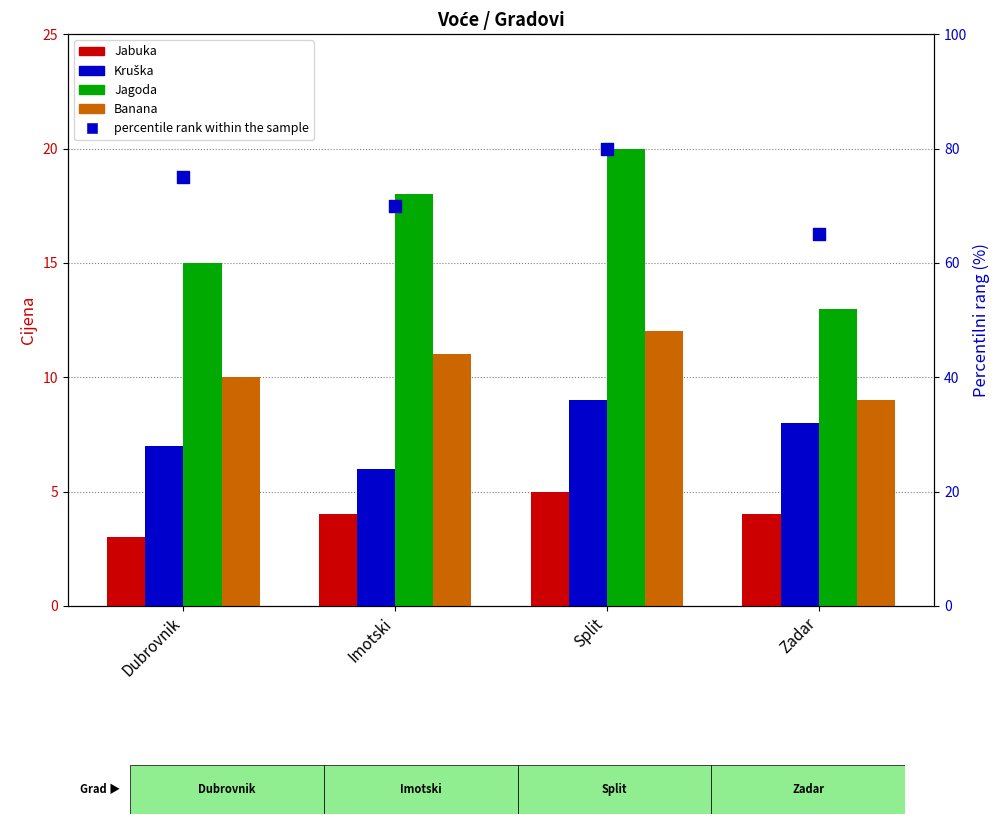

Which series has the largest Y range (max minus min)?

percentile rank within the sample